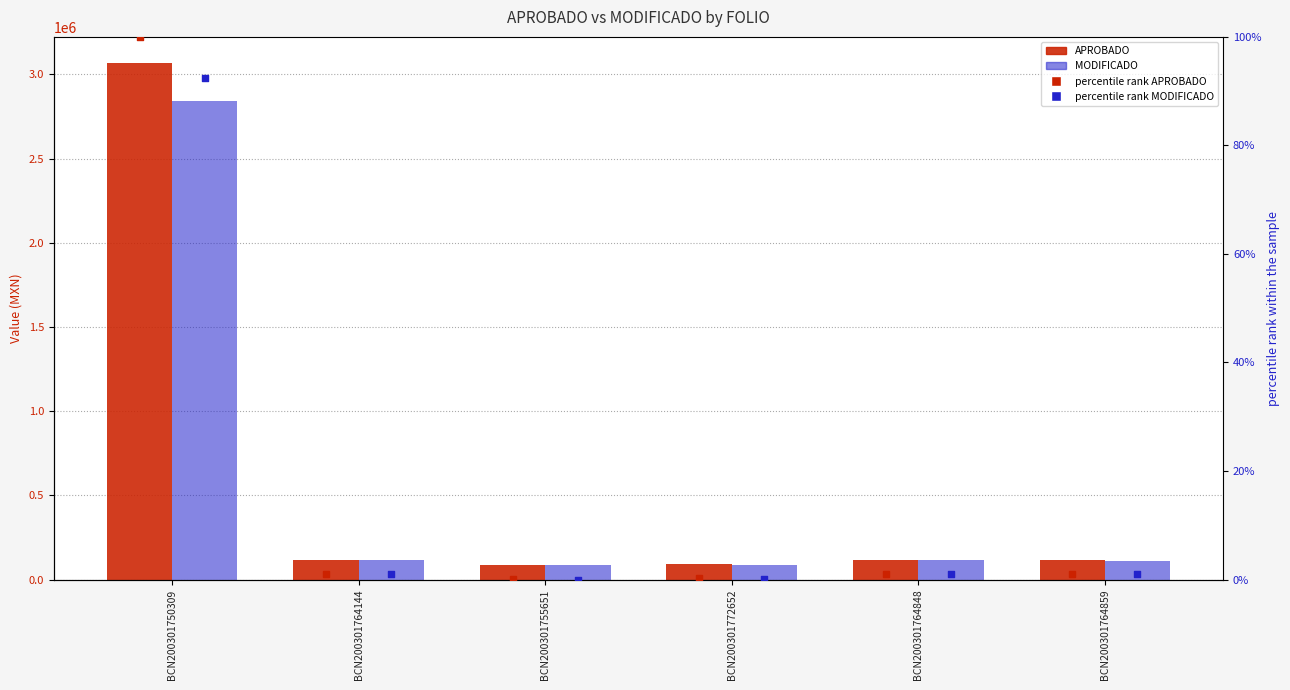

Which series has the largest Y range (max minus min)?

APROBADO